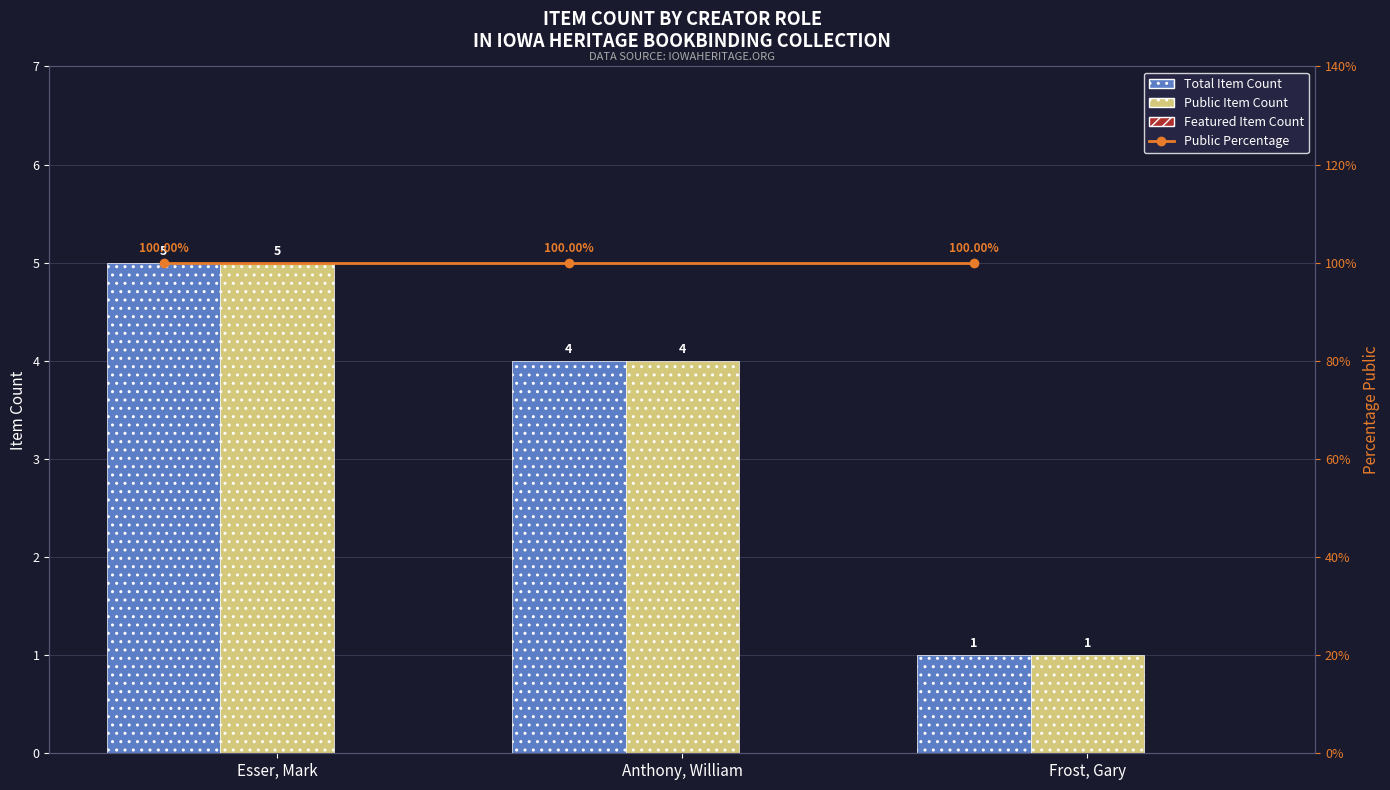

At which category is the sum across all series the highest?

Esser, Mark